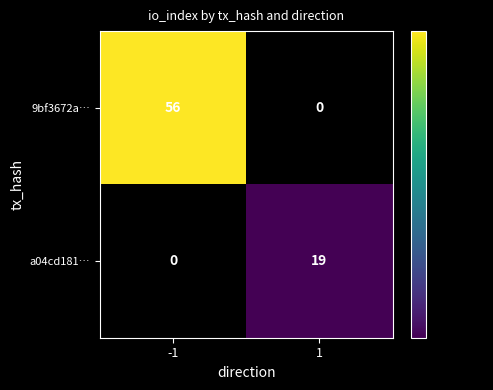

What is the difference between the a04cd181… values at -1 and 1?

19